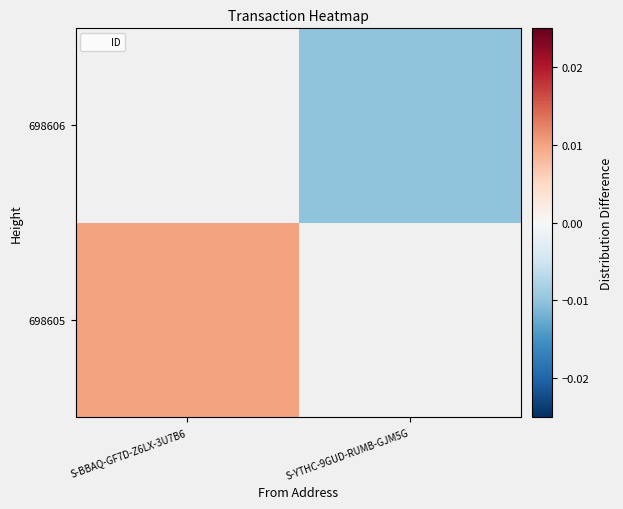

At S-BBAQ-GF7D-Z6LX-3U7B6, list the series in order from largest to smallest.

698605, 698606